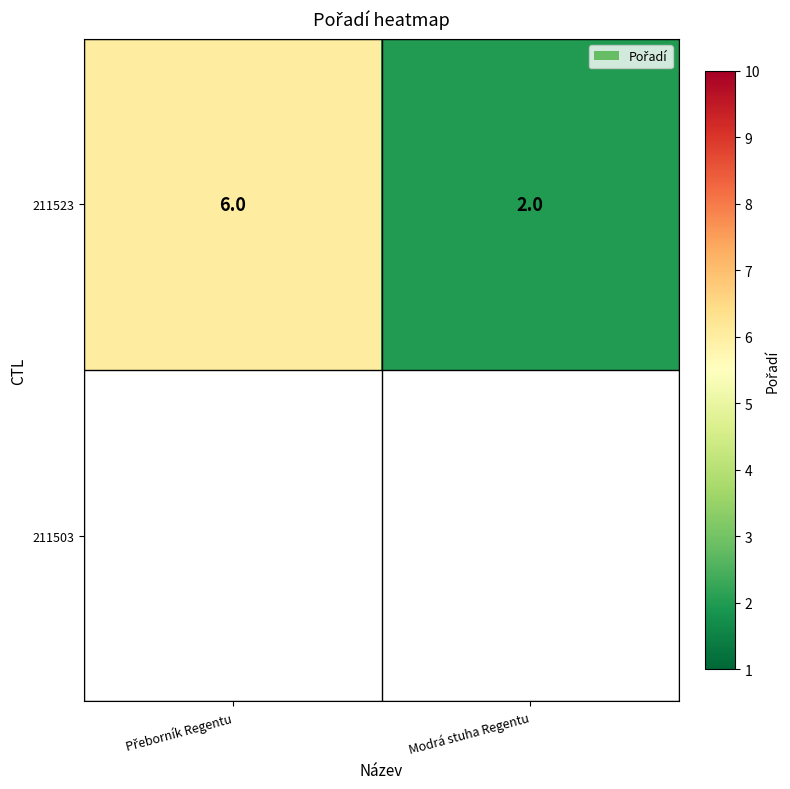

Reading left to right, list all the values displayed in this chart.

6	2